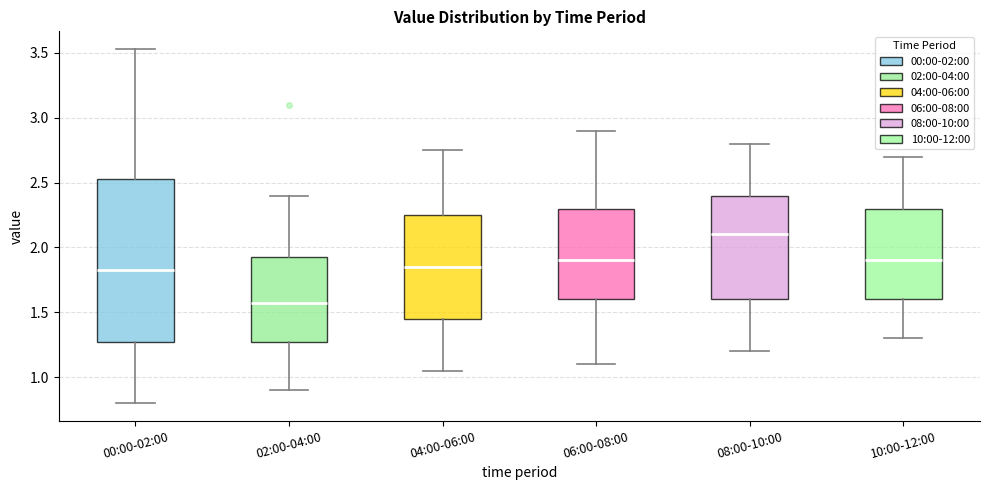

Reading left to right, transcribe this box plot: for each box, give where its median line is, the range the box spans, and where its two whiskers end, as read against the y-axis. The values are not printed on the chart, so give them approximately, as read against the axis.

00:00-02:00: median 1.85, box 1.25 to 2.55, whiskers 0.80 to 3.55
02:00-04:00: median 1.55, box 1.25 to 1.95, whiskers 0.90 to 2.40
04:00-06:00: median 1.85, box 1.45 to 2.25, whiskers 1.05 to 2.75
06:00-08:00: median 1.90, box 1.60 to 2.30, whiskers 1.10 to 2.90
08:00-10:00: median 2.10, box 1.60 to 2.40, whiskers 1.20 to 2.80
10:00-12:00: median 1.90, box 1.60 to 2.30, whiskers 1.30 to 2.70